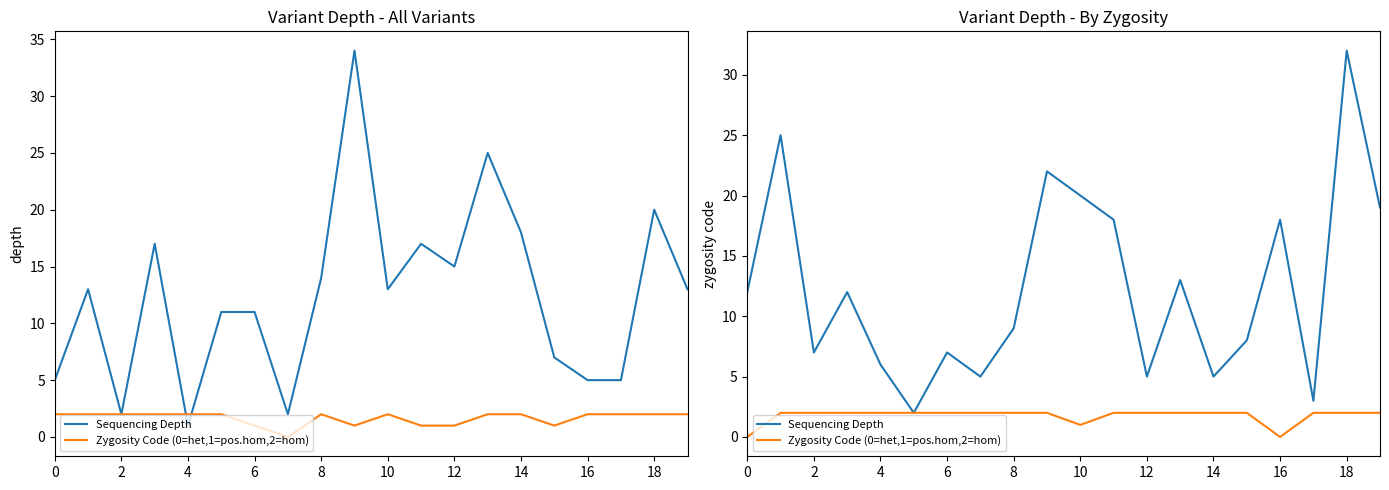

What are all the series names shown in the legend?

Sequencing Depth, Zygosity Code (0=het,1=pos.hom,2=hom)